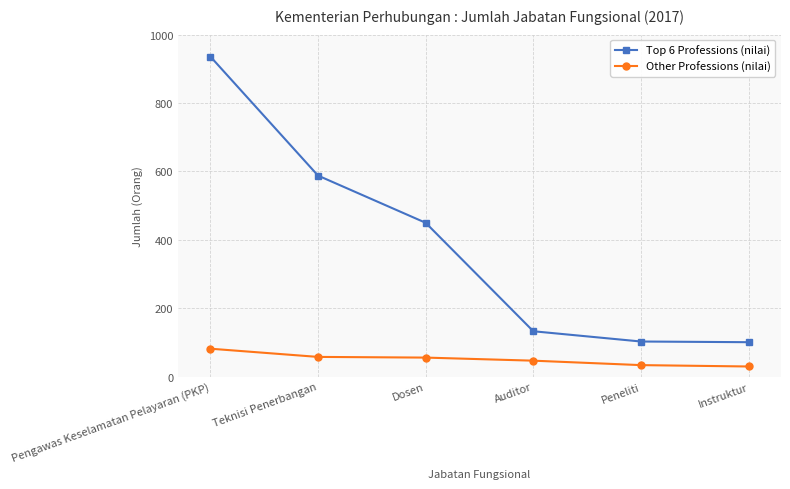

Which category has the highest value across all series?

Pengawas Keselamatan Pelayaran (PKP)